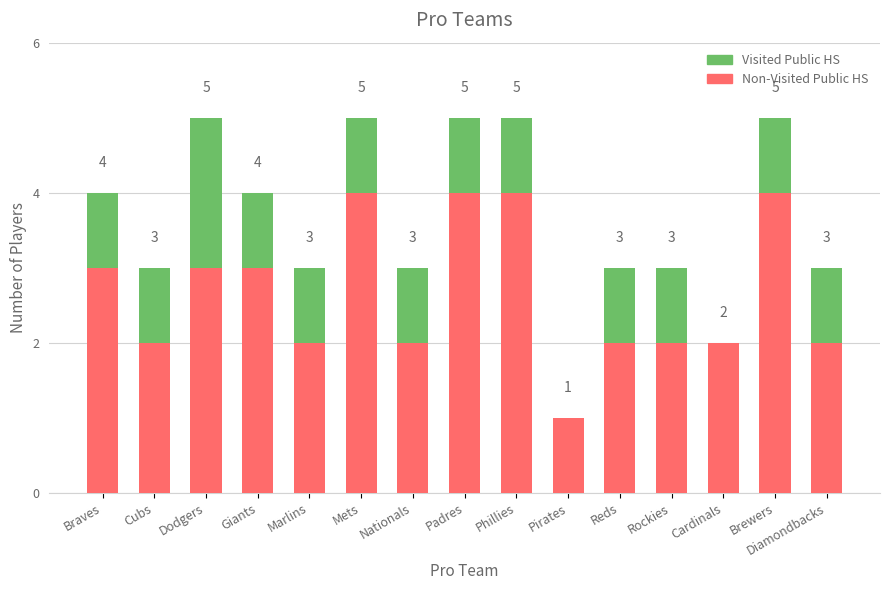

What is the total value across all series at Brewers?

5